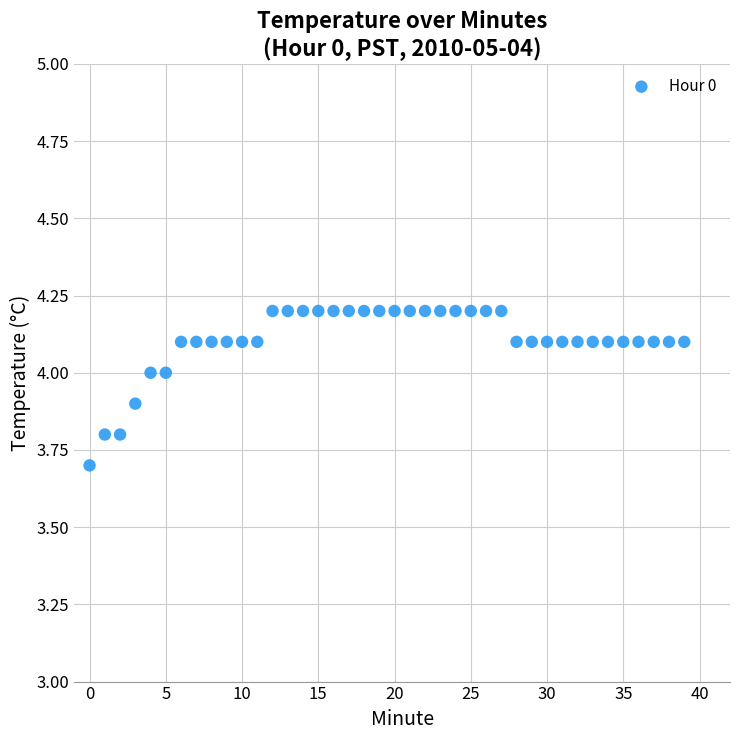

What Y value in the scatter plot is closest to 3?

3.7